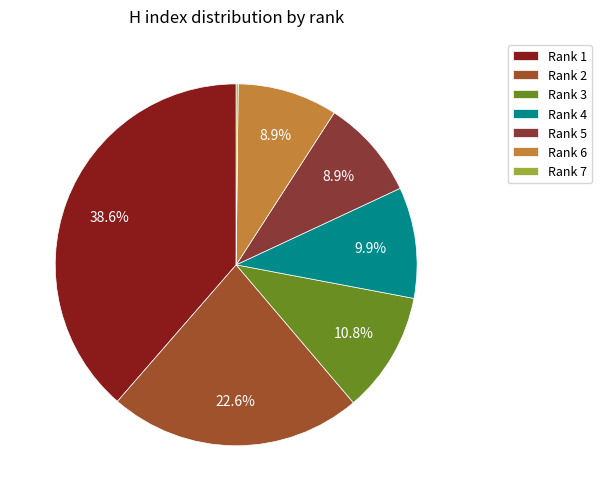

The Rank 3 slice represents 11% of the pie. True or false?

True